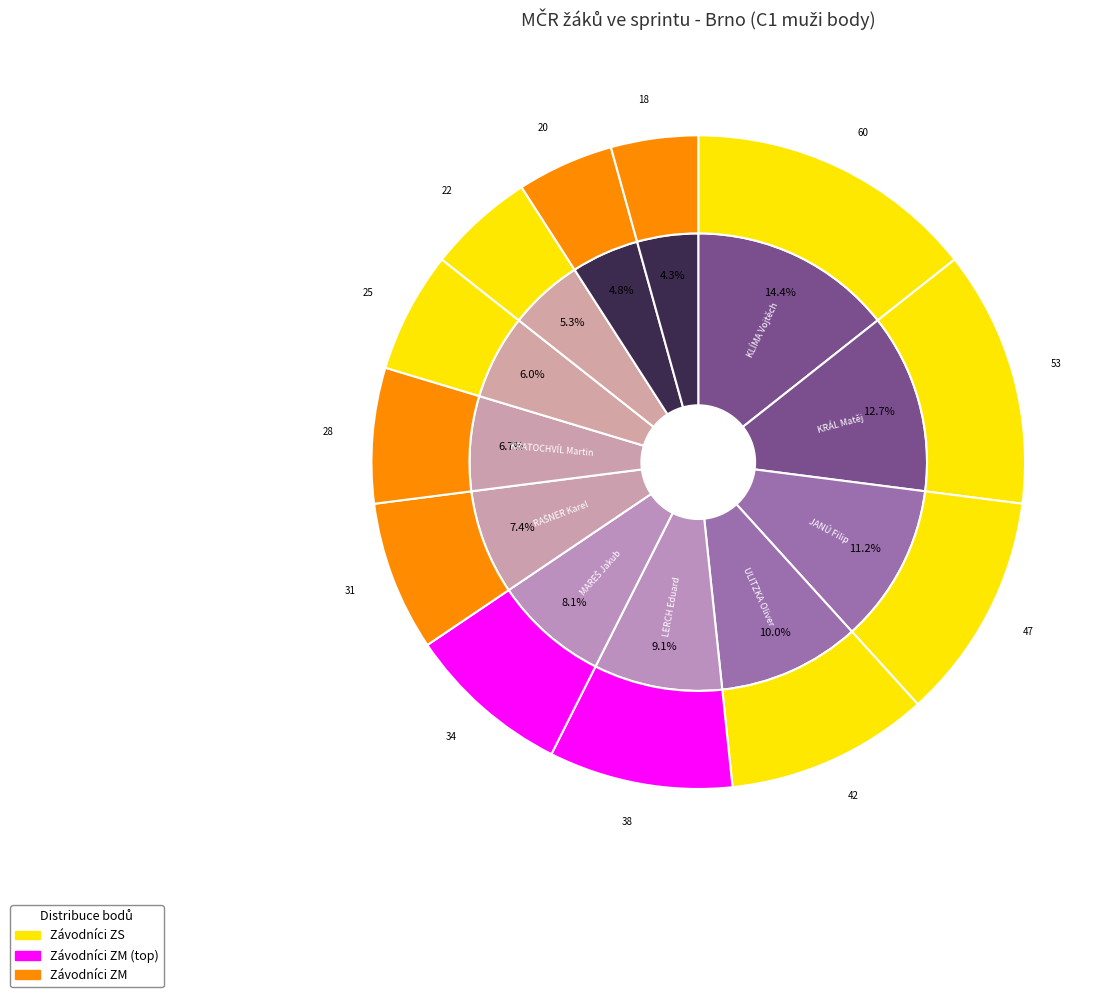

How many slices are in this pie chart?

12